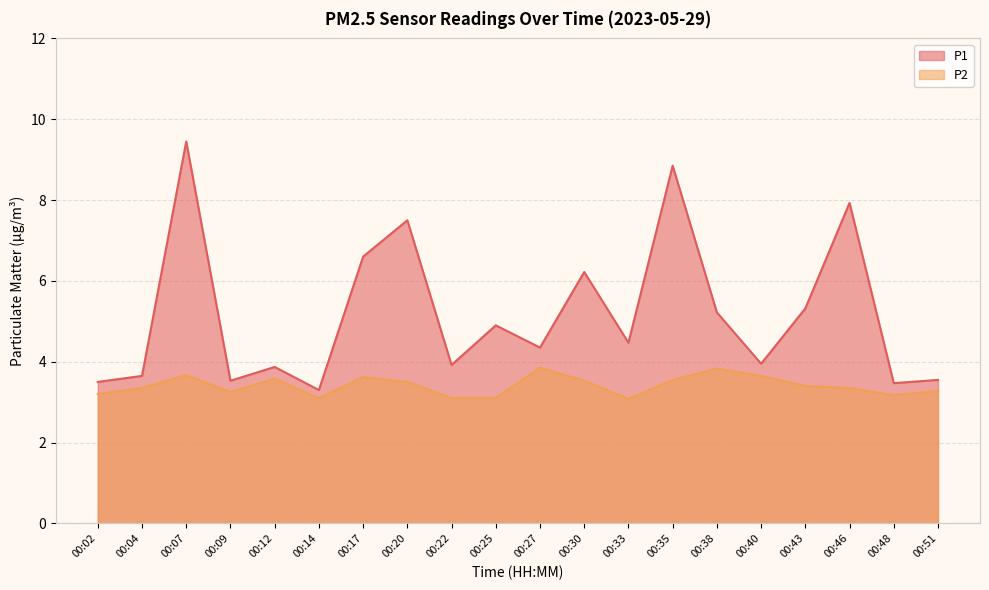

Reading right to left, transcribe all the data shown in this chart.

P1: 3.5	3.5	7.9	5.3	4.0	5.2	8.8	4.5	6.2	4.3	4.9	3.9	7.5	6.6	3.3	3.9	3.5	9.4	3.6	3.5
P2: 3.3	3.2	3.4	3.4	3.6	3.8	3.5	3.1	3.5	3.9	3.1	3.1	3.5	3.6	3.1	3.6	3.2	3.7	3.4	3.2